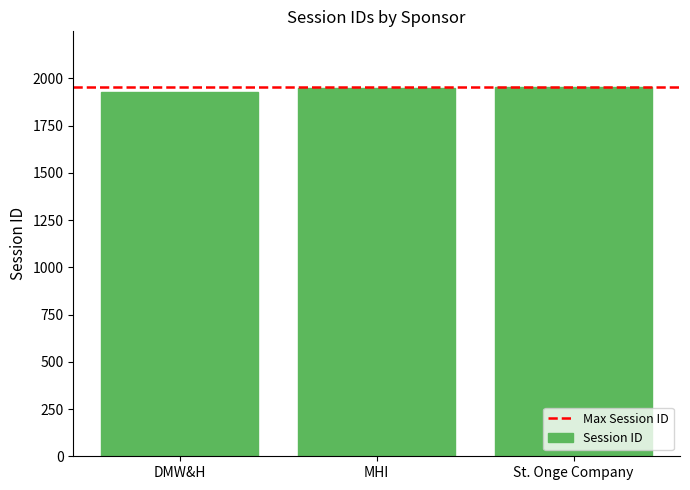

What is the sum of all values?

5828